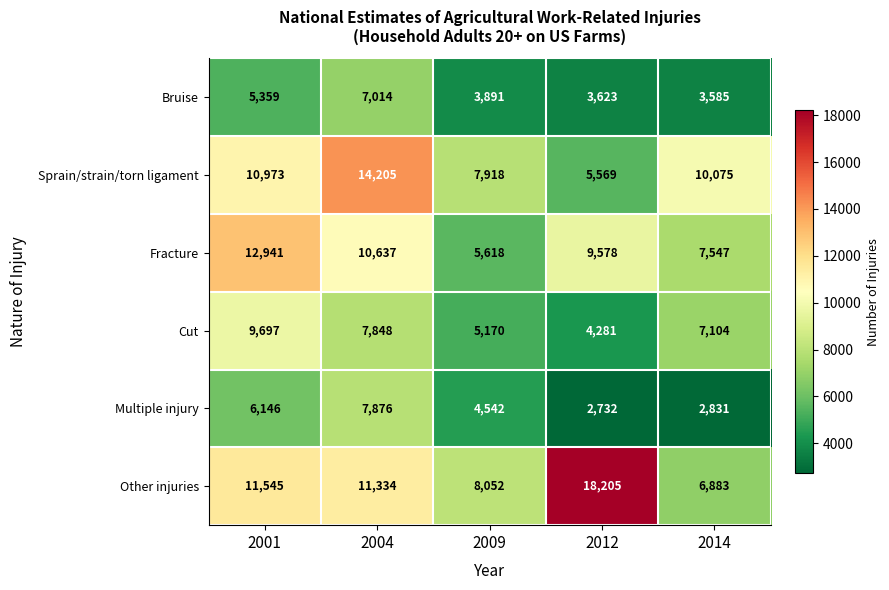

Rank the series at 2014 from highest to lowest value.

Sprain/strain/torn ligament, Fracture, Cut, Other injuries, Bruise, Multiple injury